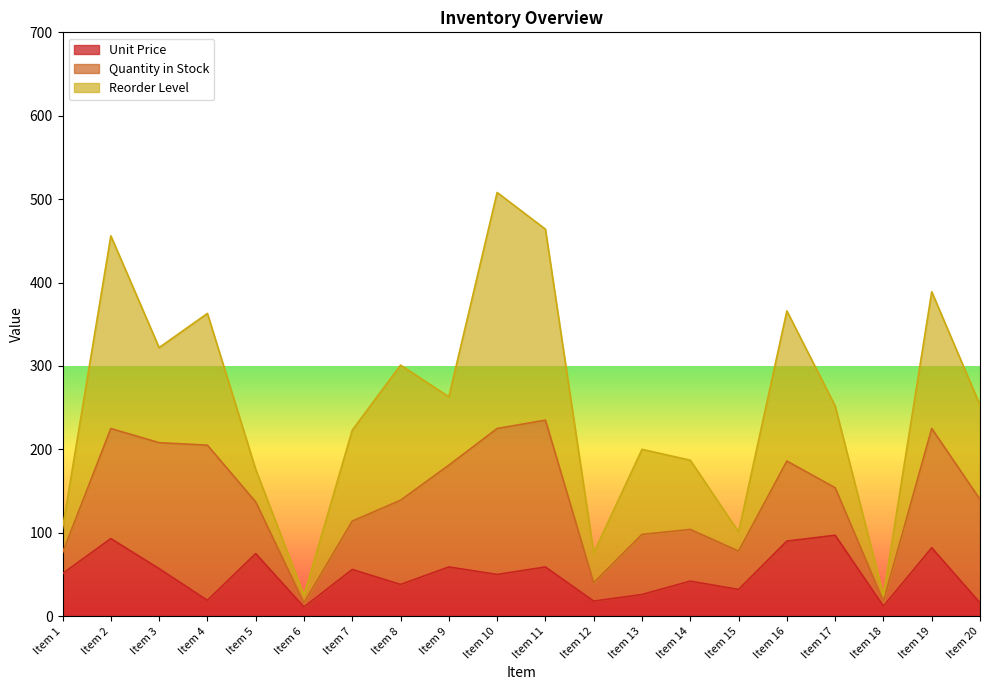

What is the lowest value of the Quantity in Stock series?

5